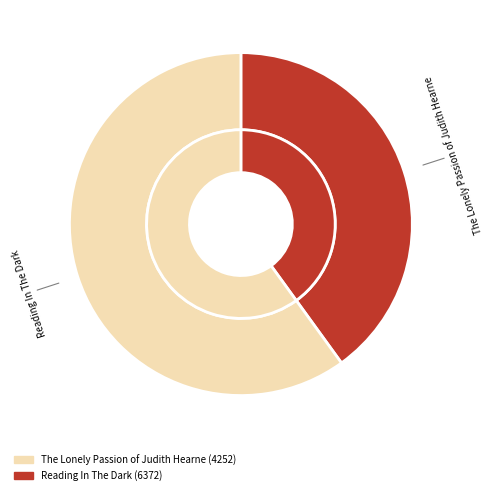

Which slice is the smallest?

The Lonely Passion of Judith Hearne